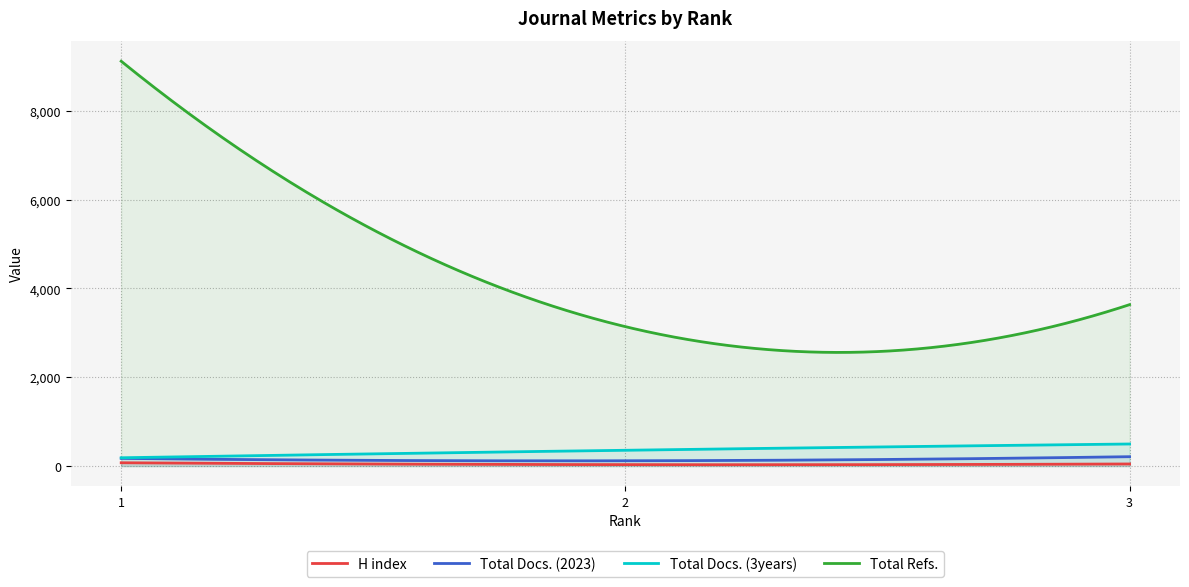

The value of Total Refs. at 2 is 2016. True or false?

False